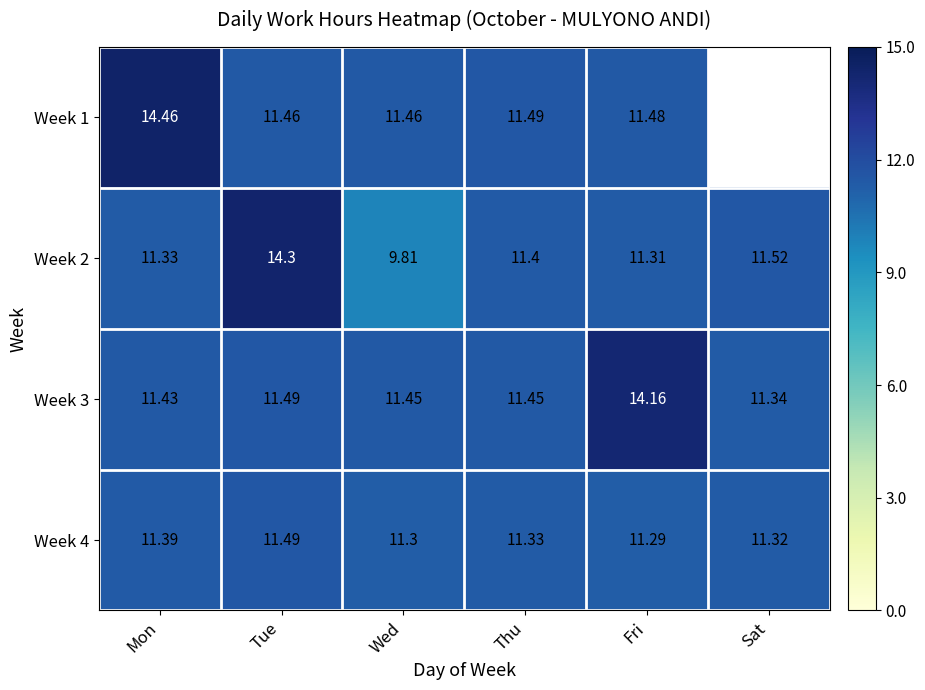

What is the spread (max minus min) of values at Wed?

1.7